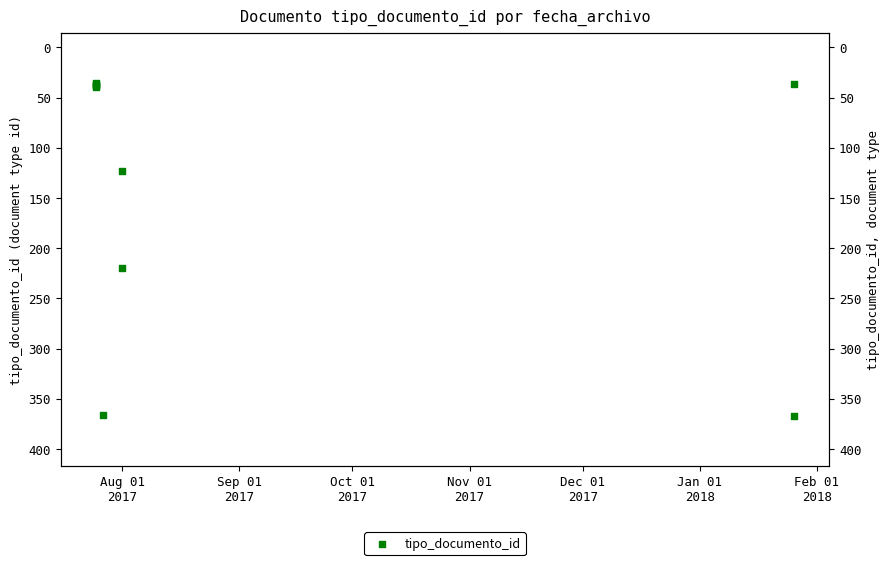

Between Oct 01
2017 and Feb 01
2018, which is larger?

Feb 01
2018